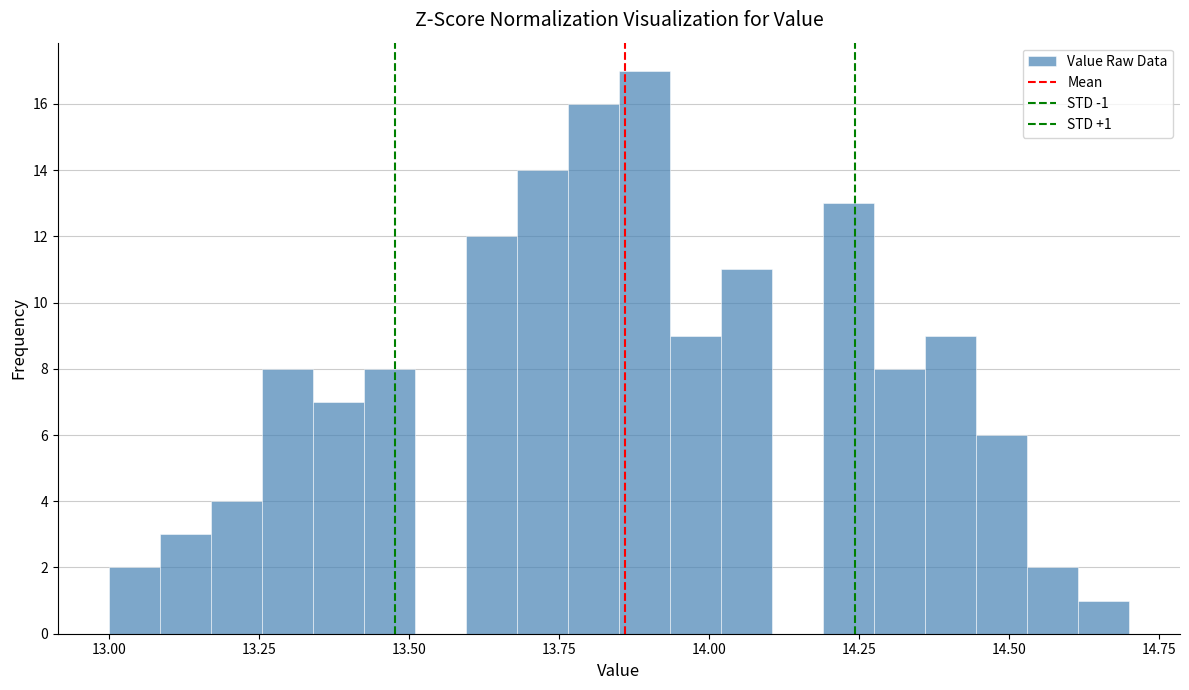

Around what value on the x-axis is the tallest bar? Give the approximate position of its centre, as read against the axis.

13.90